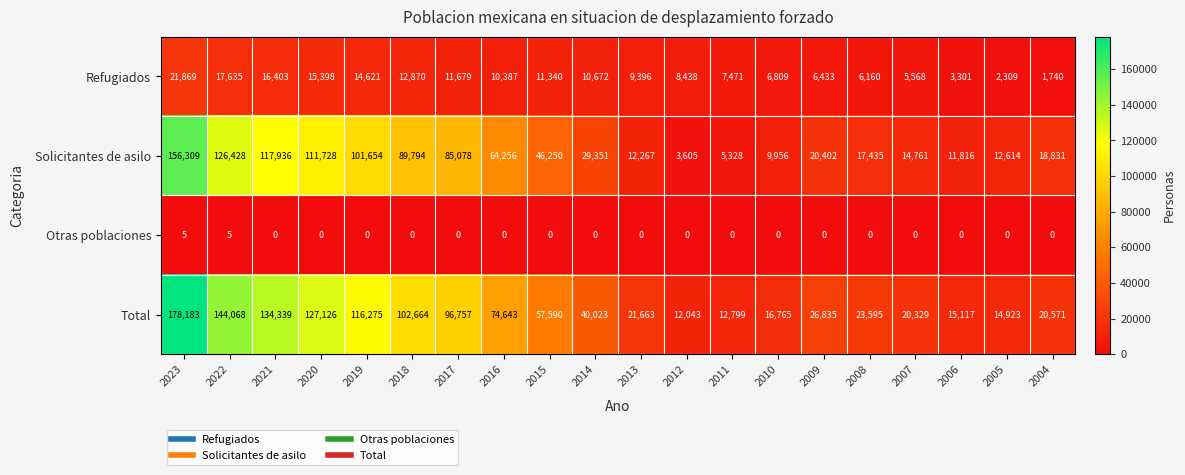

Between 2015 and 2006, which series saw the biggest shift?

Total